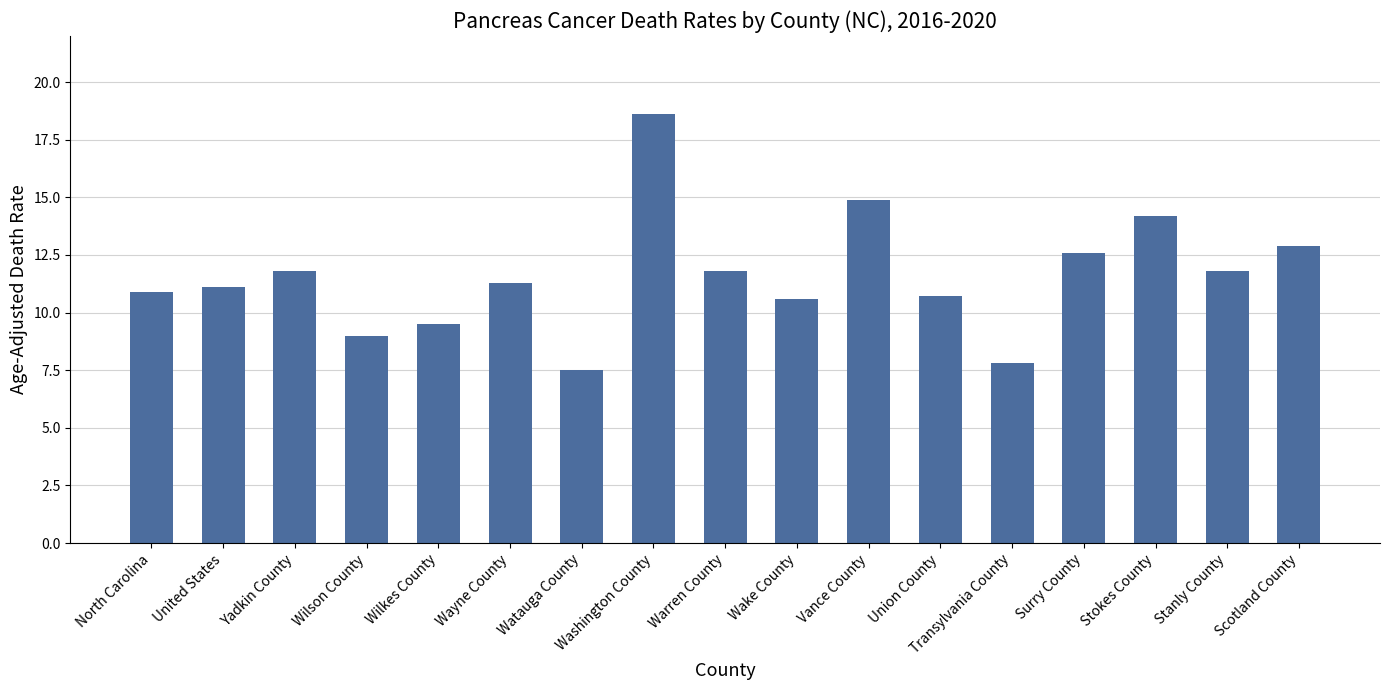

At which label does the data first exceed 11?

United States